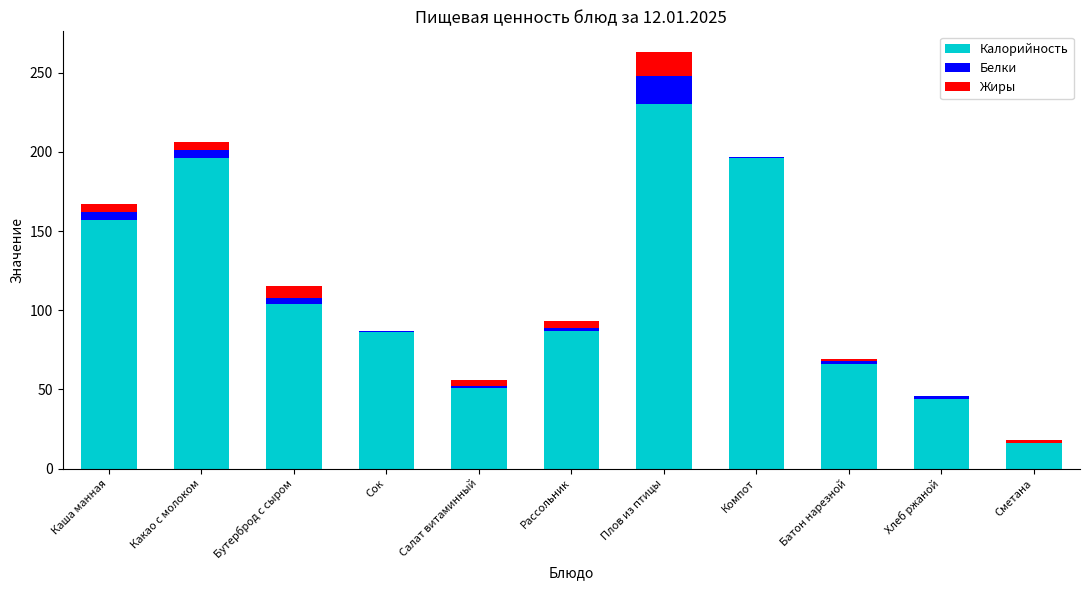

Are the bars horizontal?

No